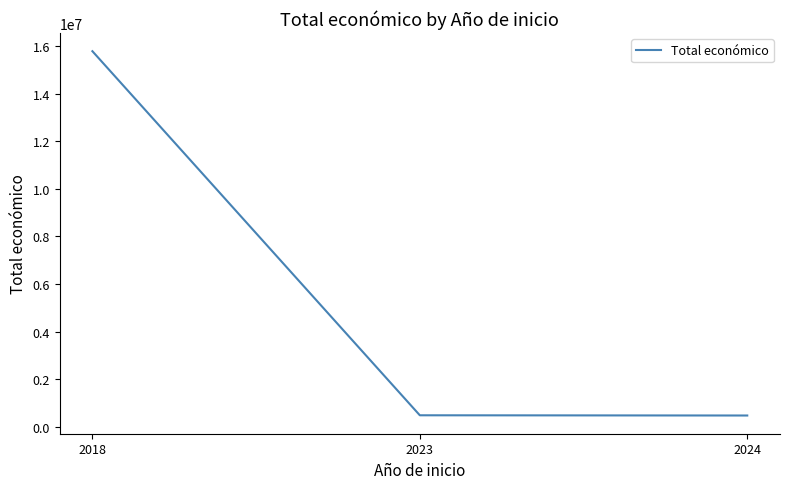

The chart shows a value of 15792871 at 2018. True or false?

True